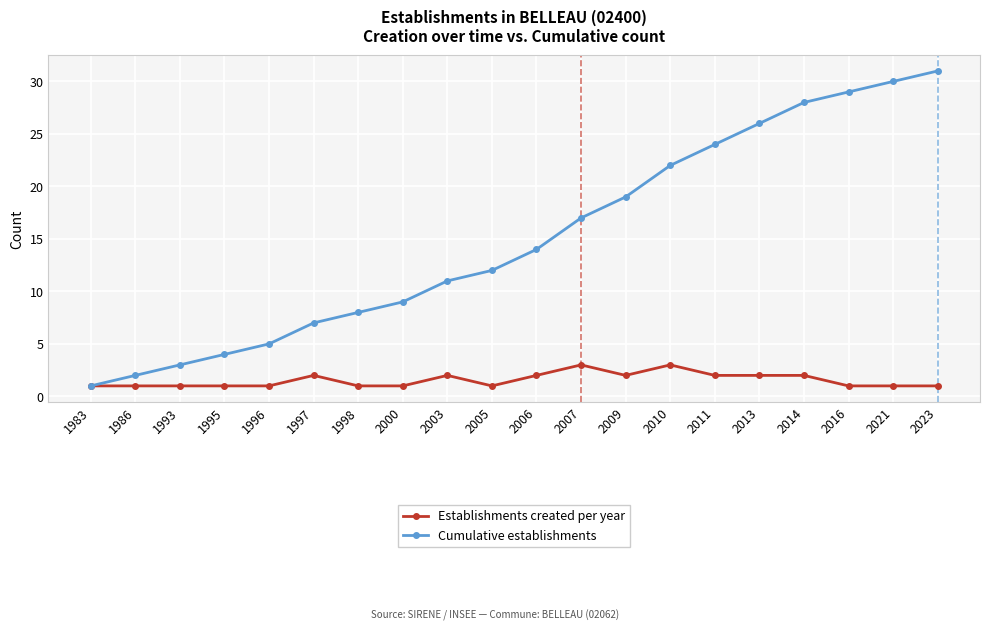

What is the minimum value shown in the chart?

1